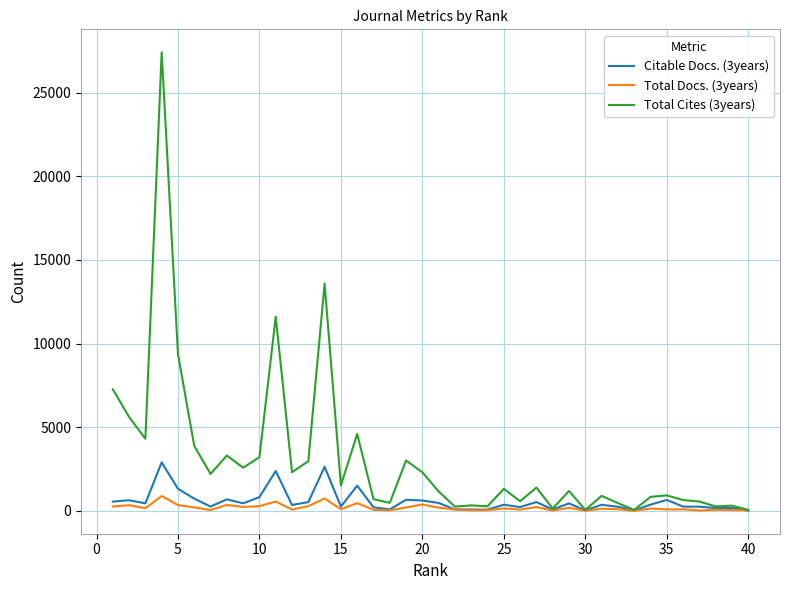

Rank the series by their maximum value, from lowest to highest.

Total Docs. (3years), Citable Docs. (3years), Total Cites (3years)